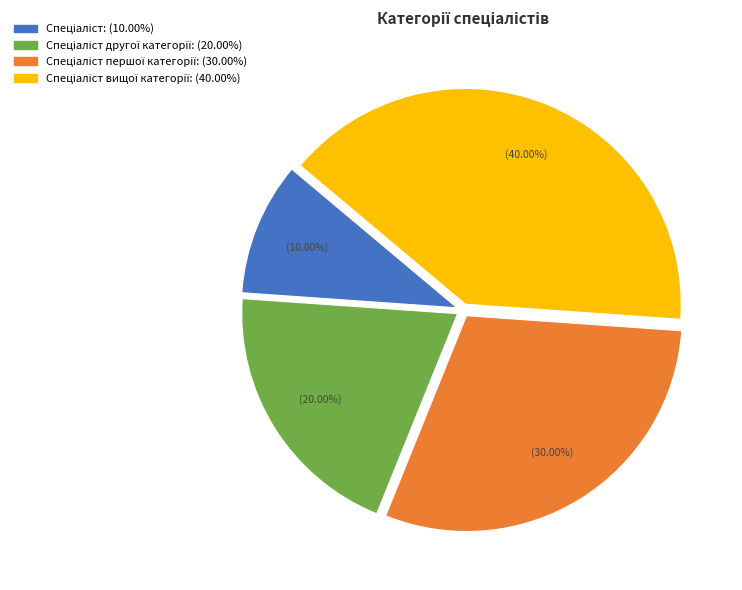

Does any single category account for the majority?

No